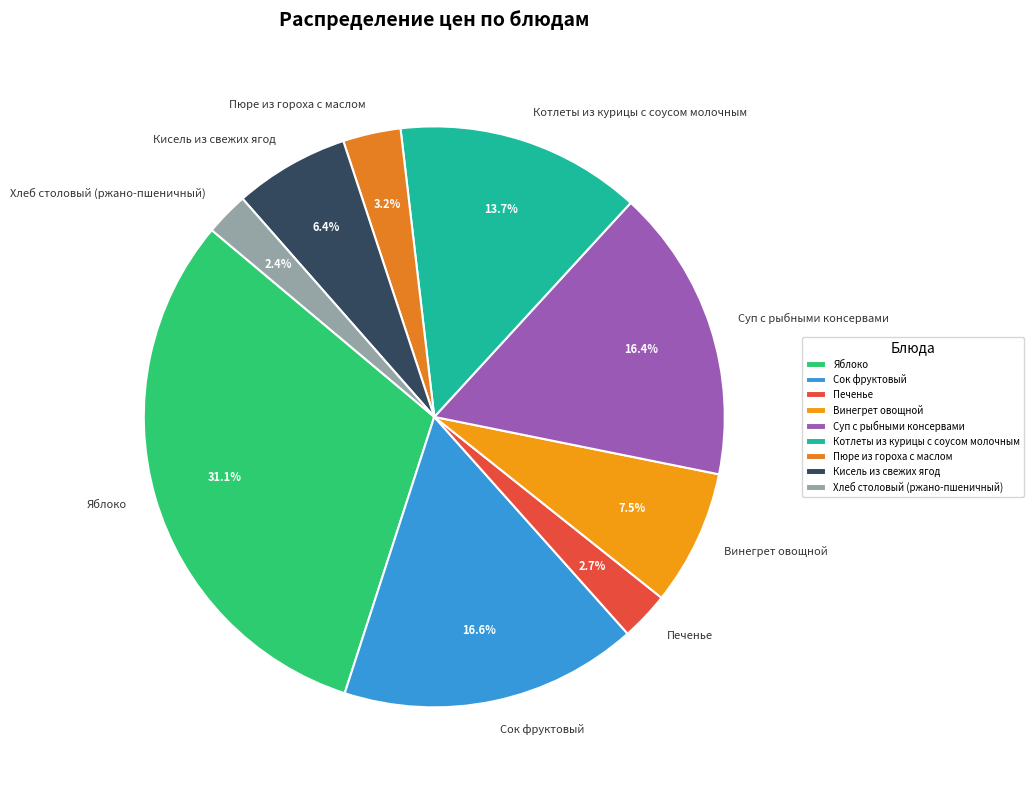

The Суп с рыбными консервами slice represents 25% of the pie. True or false?

False